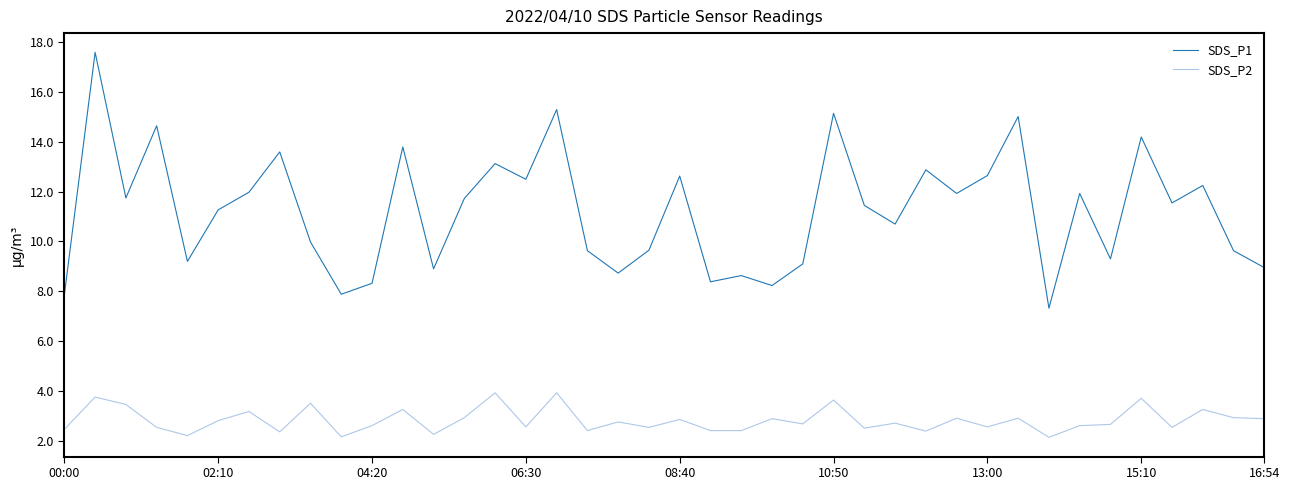

True or false: SDS_P2 and SDS_P1 cross at least once.

False